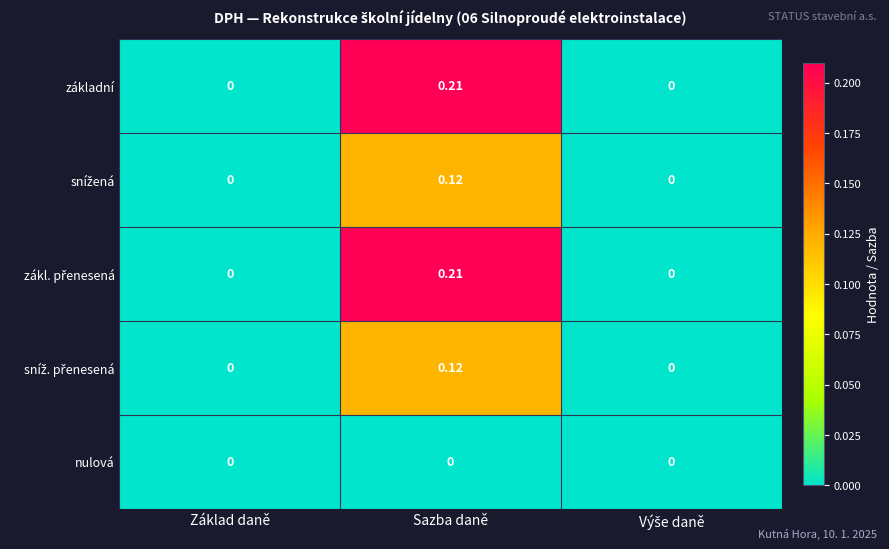

At which category is the sum across all series the highest?

Sazba daně